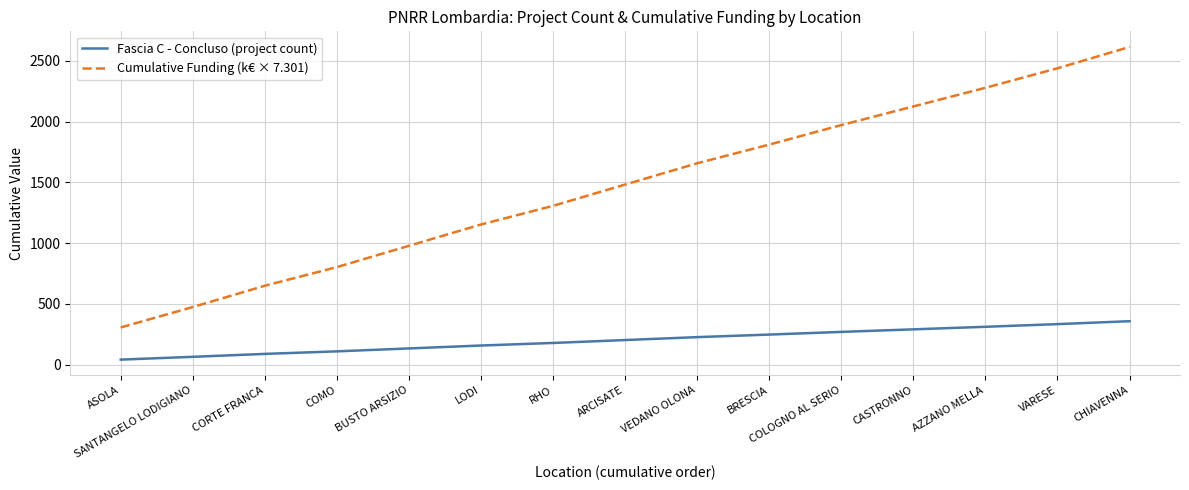

What are all the series names shown in the legend?

Fascia C - Concluso (project count), Cumulative Funding (k€ × 7.301)